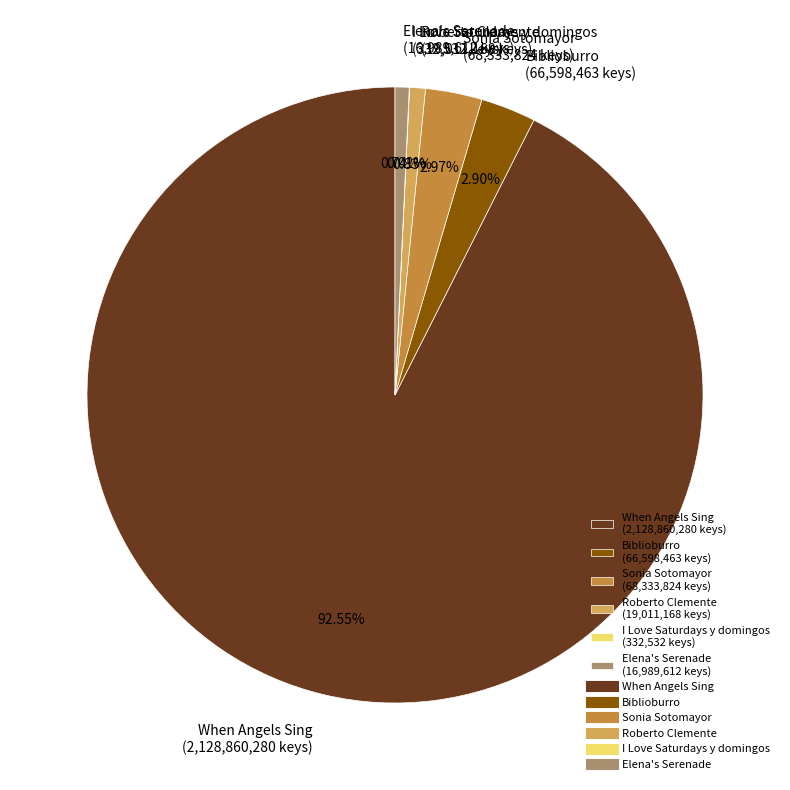

The Roberto Clemente slice represents 1% of the pie. True or false?

True